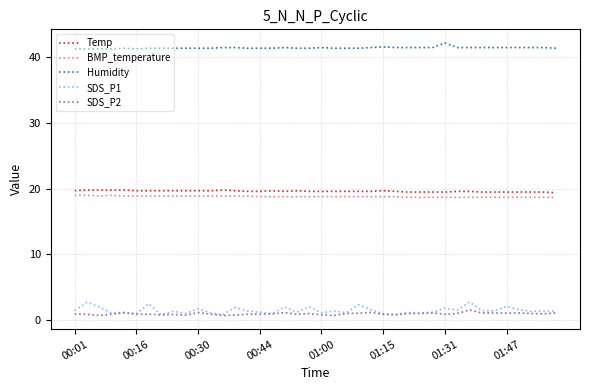

Which series has the largest range (max minus min)?

SDS_P1